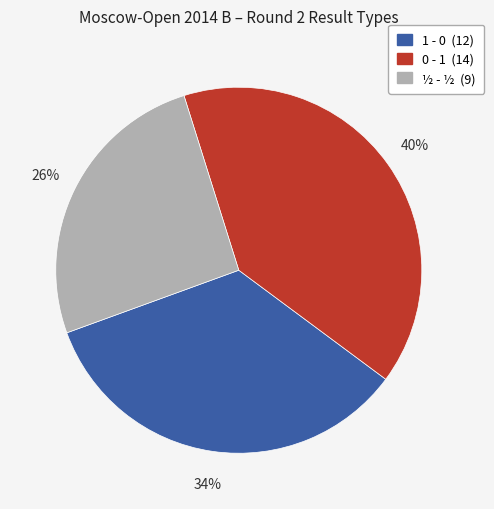

Count the number of slices in the pie.

3